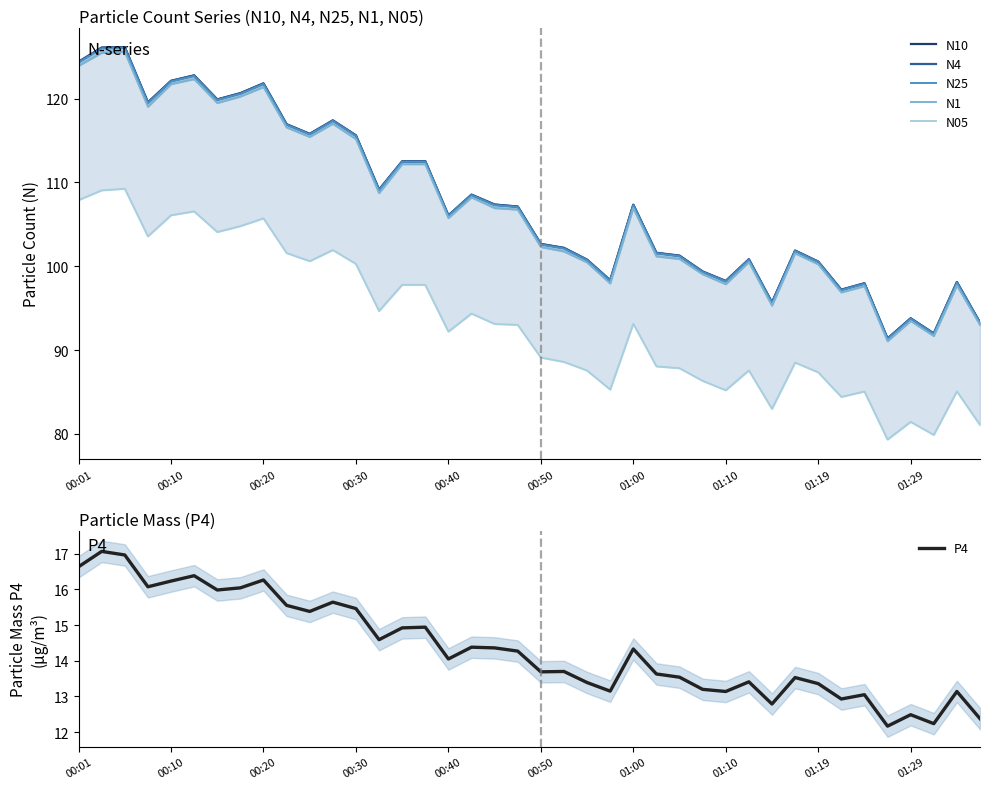

True or false: P4 and N25 cross at least once.

False